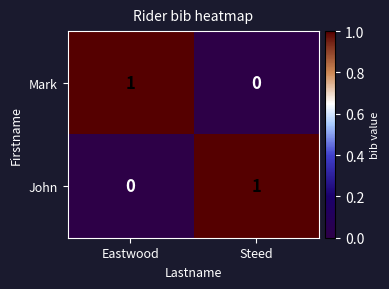

What is the greatest value displayed?

1